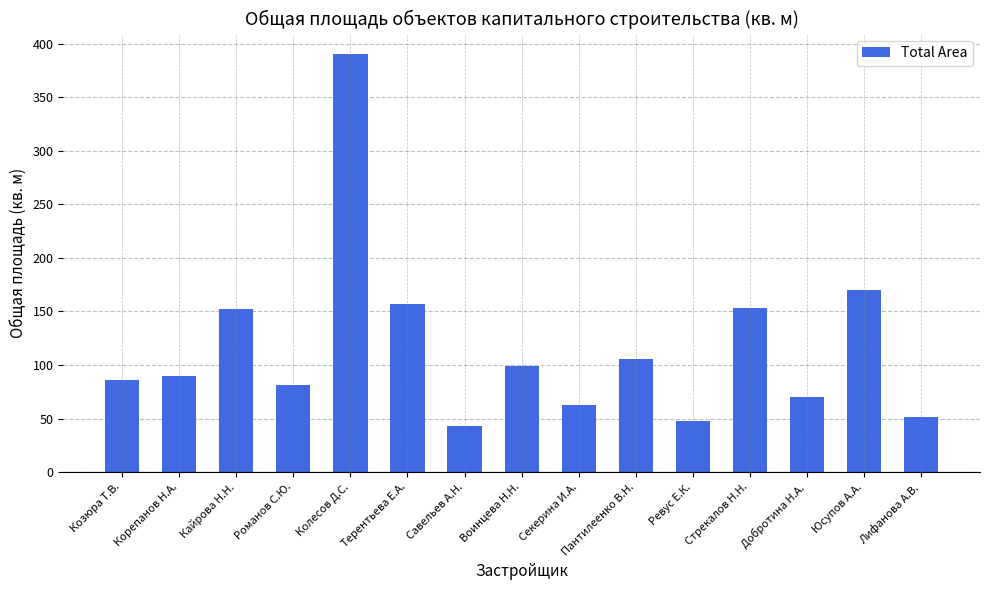

How many data points are less than 90?

7